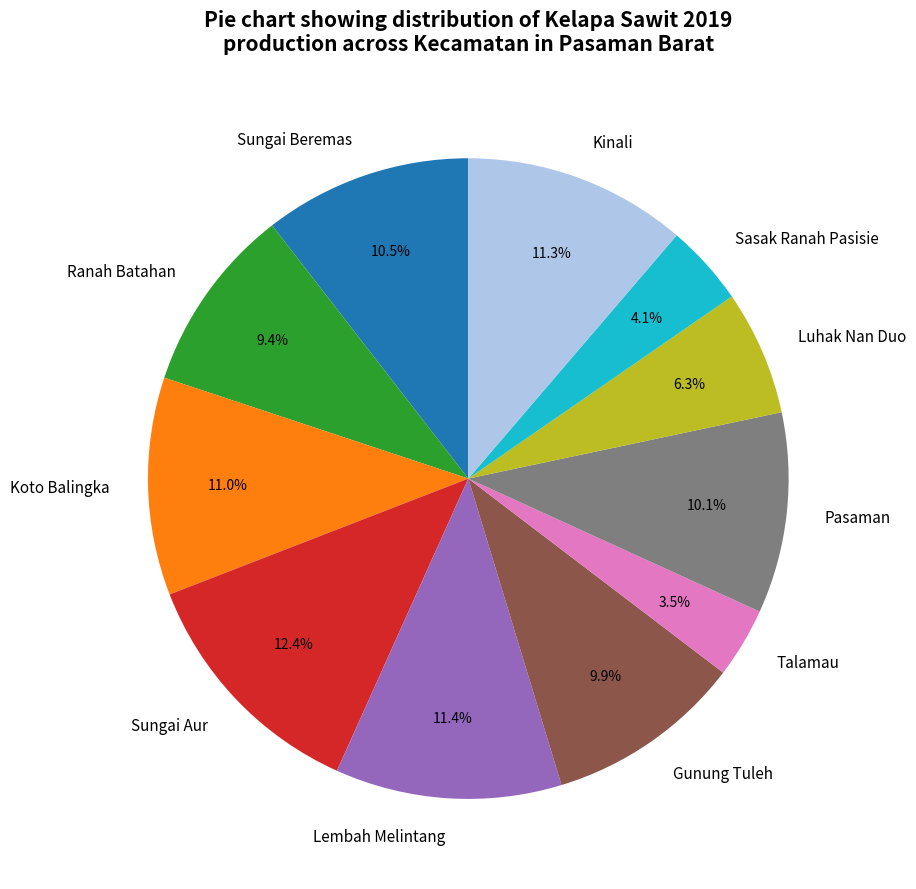

To the nearest percent, what percentage of the pie is Sungai Aur?

12%